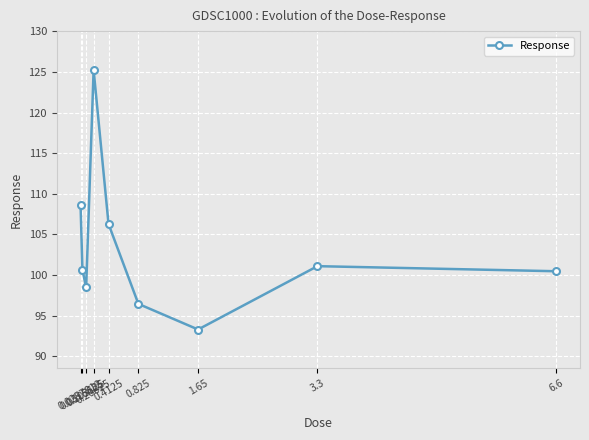

Reading left to right, what are all the values shown in this chart?

0.0257812=108.6	0.0515625=100.7	0.103125=98.5	0.20625=125.2	0.4125=106.3	0.825=96.5	1.65=93.3	3.3=101.1	6.6=100.5